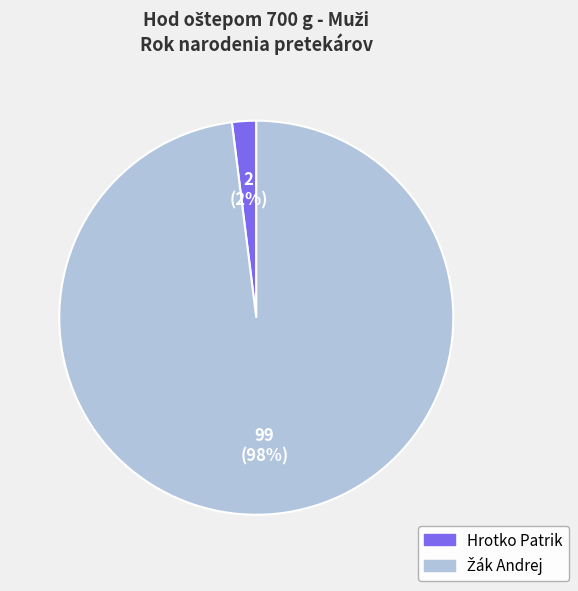

How many segments does this pie chart have?

2